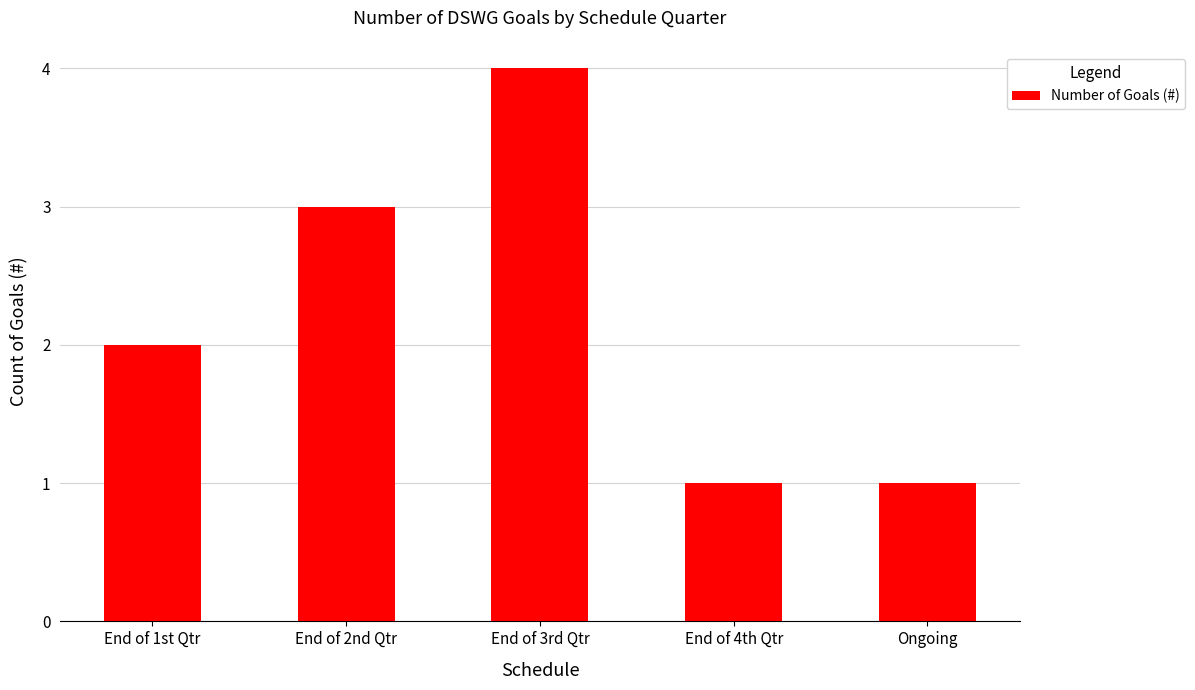

What is the value of the 5th bar from the left?

1